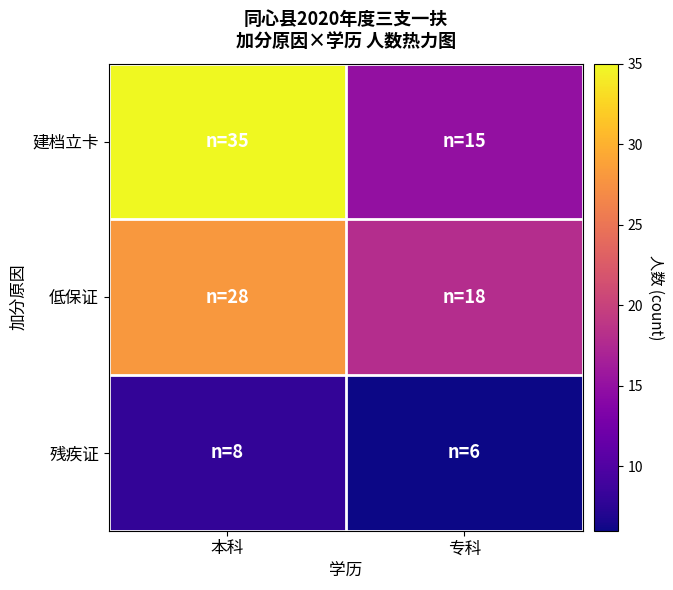

At which category does the chart reach its peak across all series?

本科